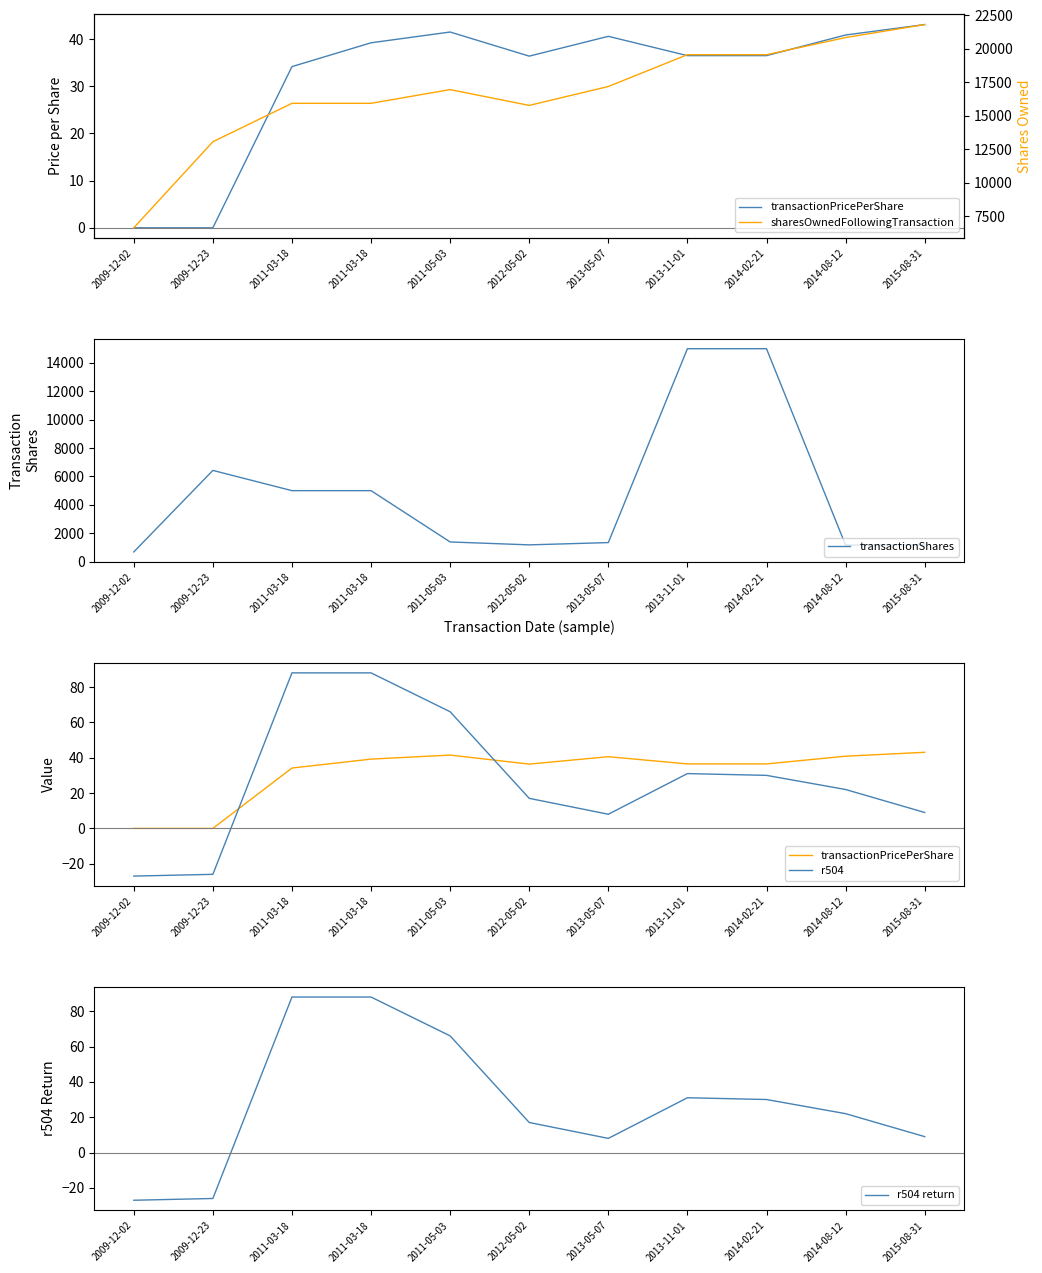

What is the value of the r504 return point at the 4th from the left?

88.0